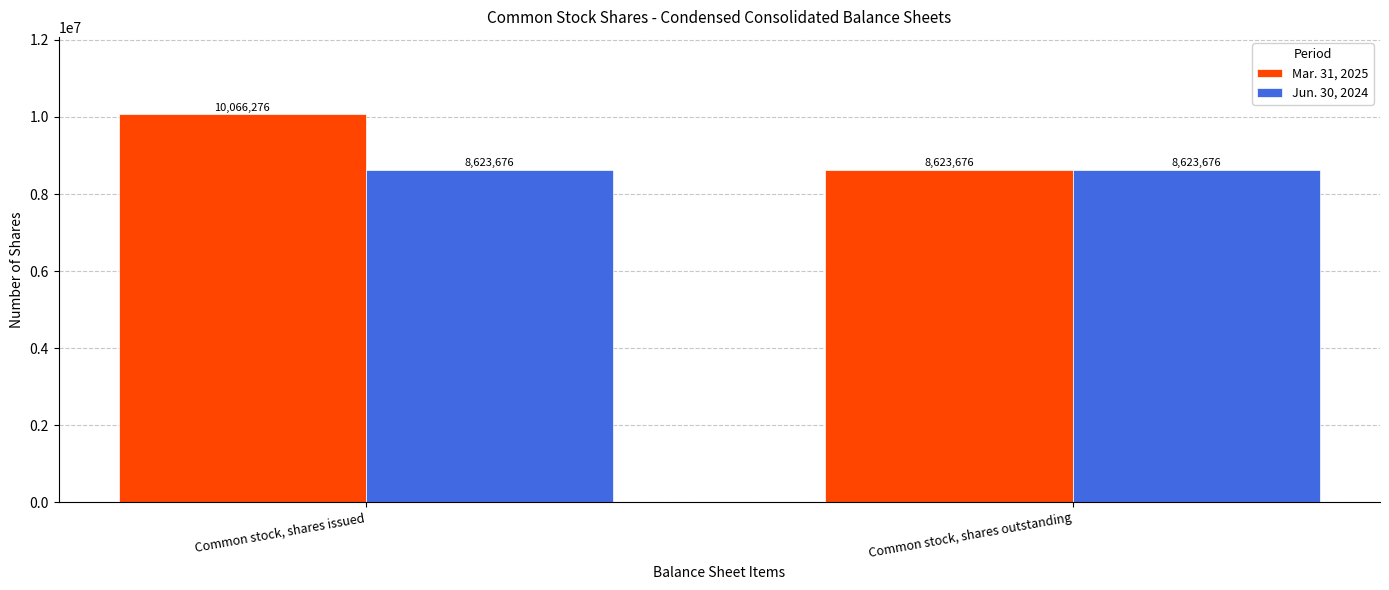

What is the label of the 1st bar from the right?

Common stock, shares outstanding